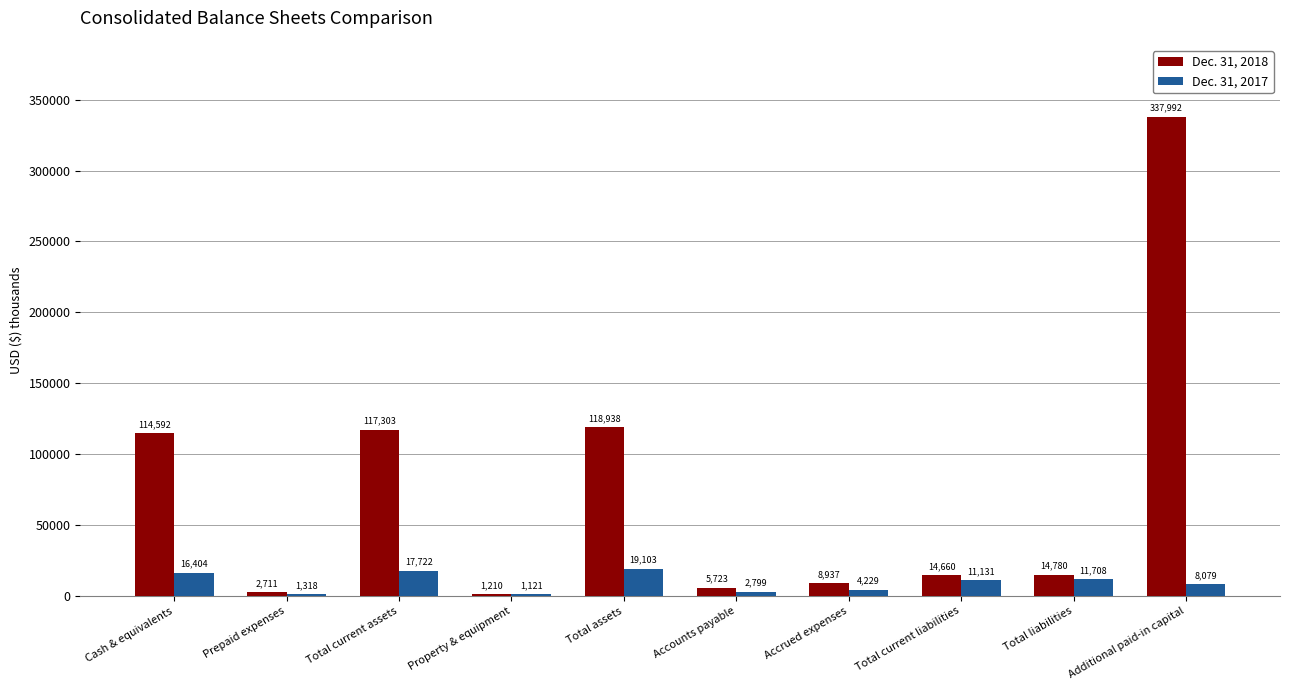

Which category has the highest value across all series?

Additional paid-in capital